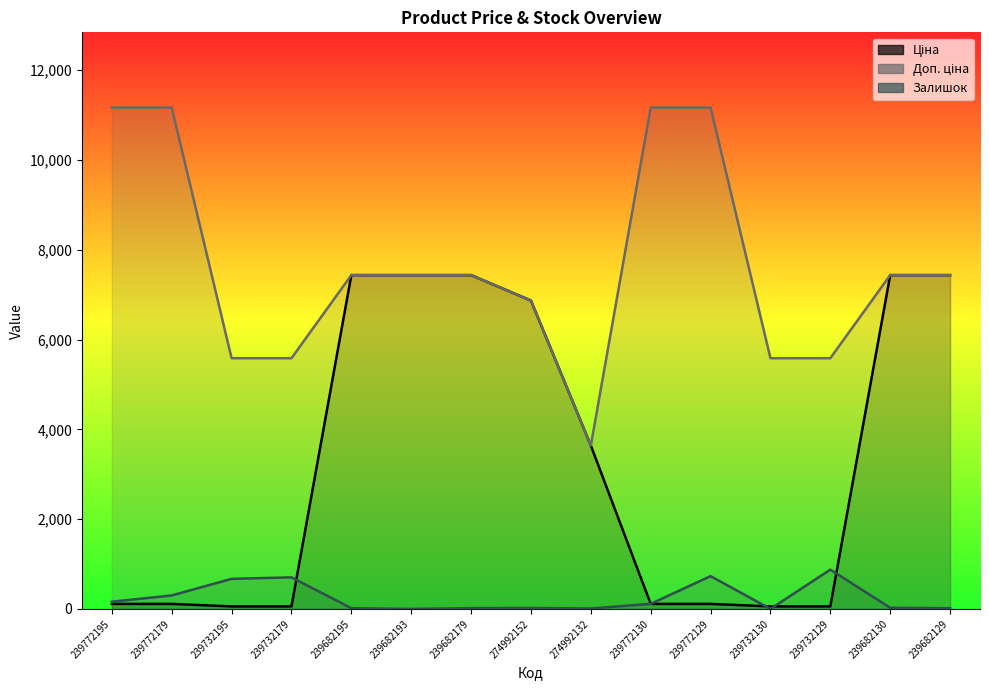

Rank the series by their maximum value, from lowest to highest.

Залишок, Ціна, Доп. ціна